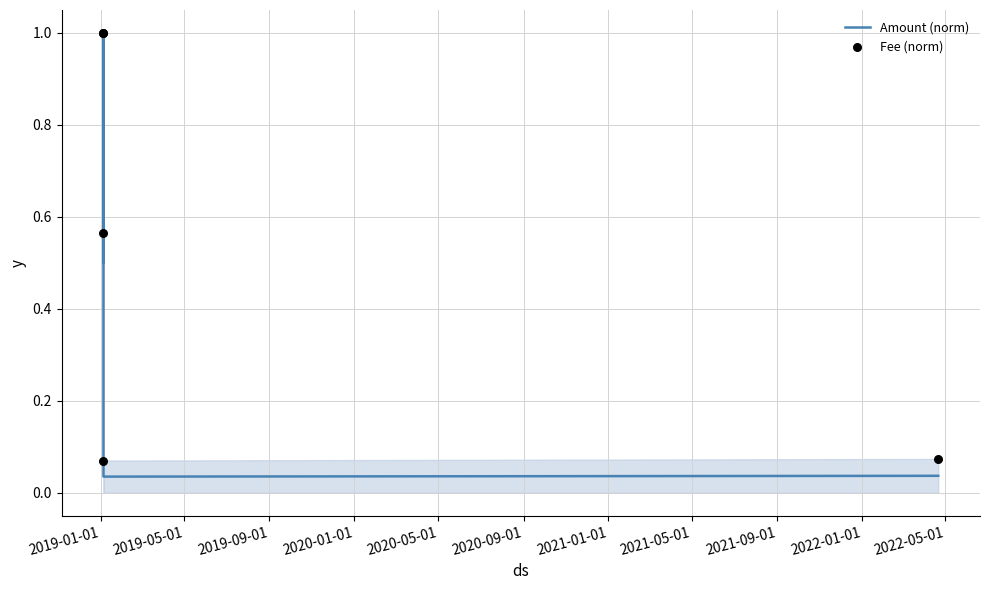

Which series has the largest Y range (max minus min)?

Amount (norm)